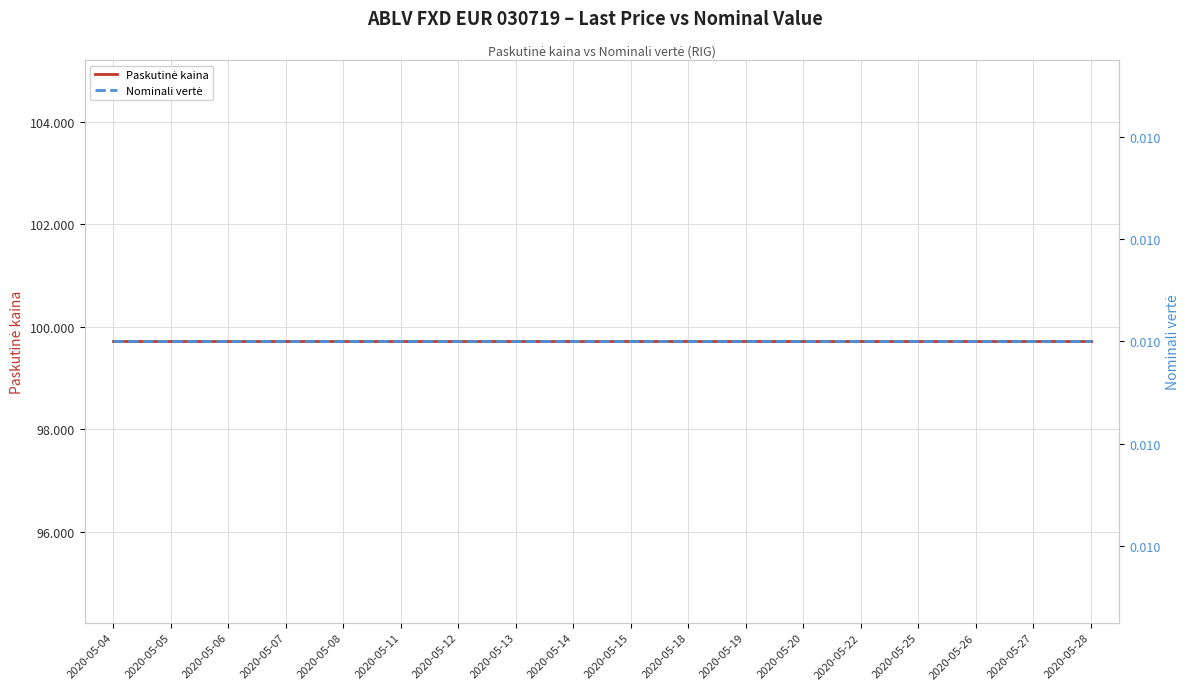

Which series has the largest total across all categories?

Paskutinė kaina